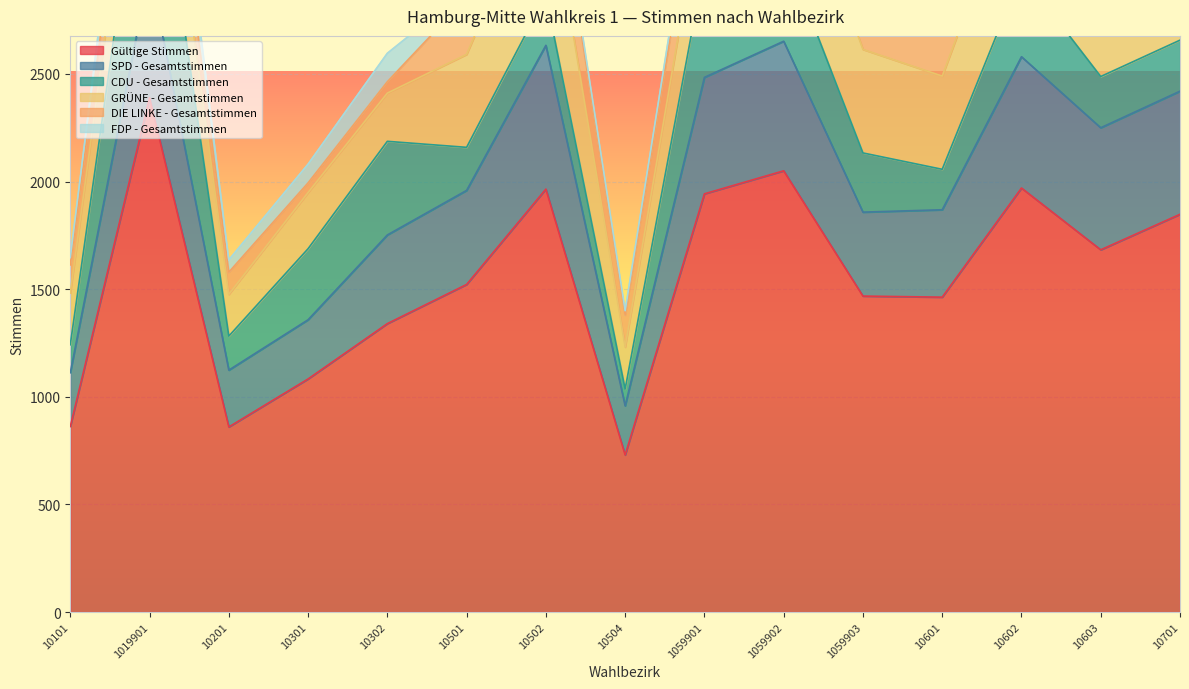

What is the sum of the CDU - Gesamtstimmen values at 10302 and 10601?

623